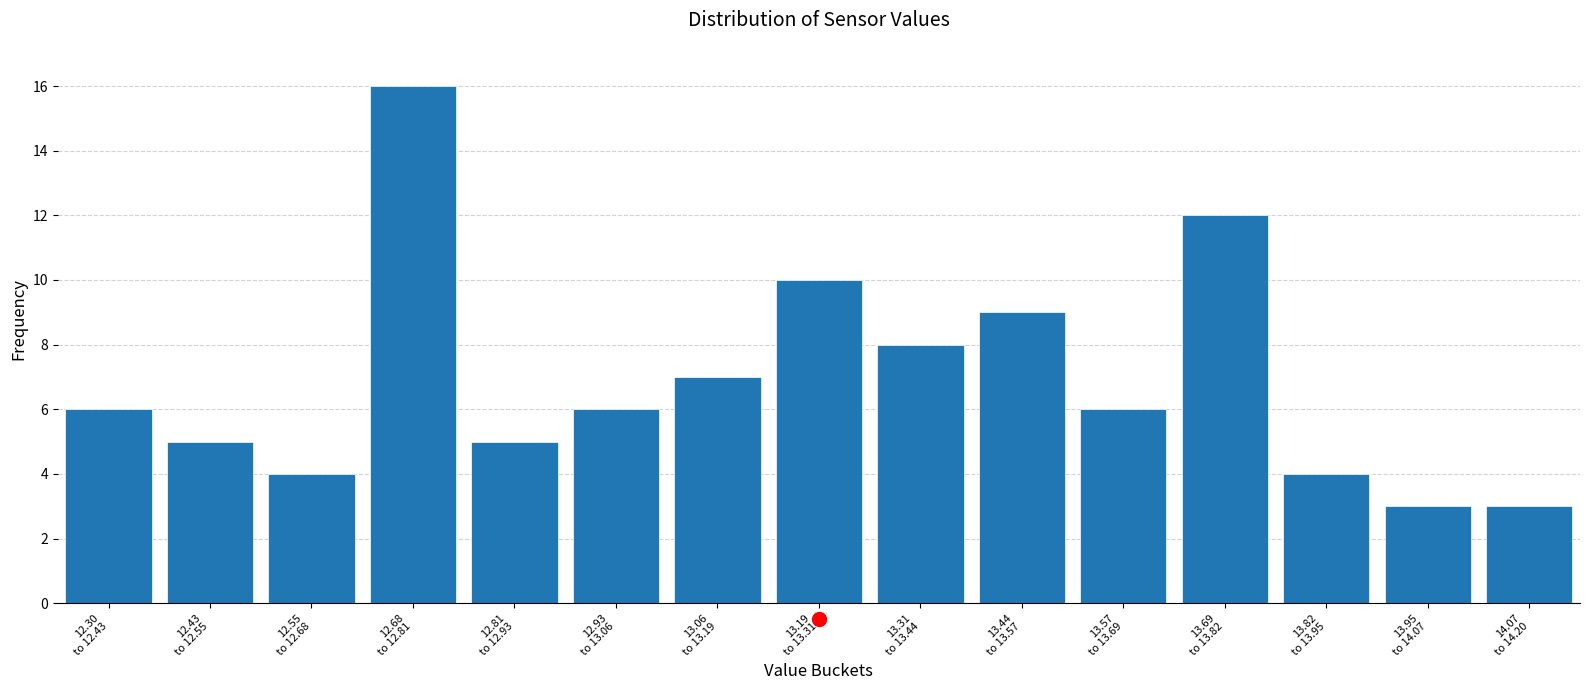

Reading right to left, list all the values displayed in this chart.

3	3	4	12	6	9	8	10	7	6	5	16	4	5	6